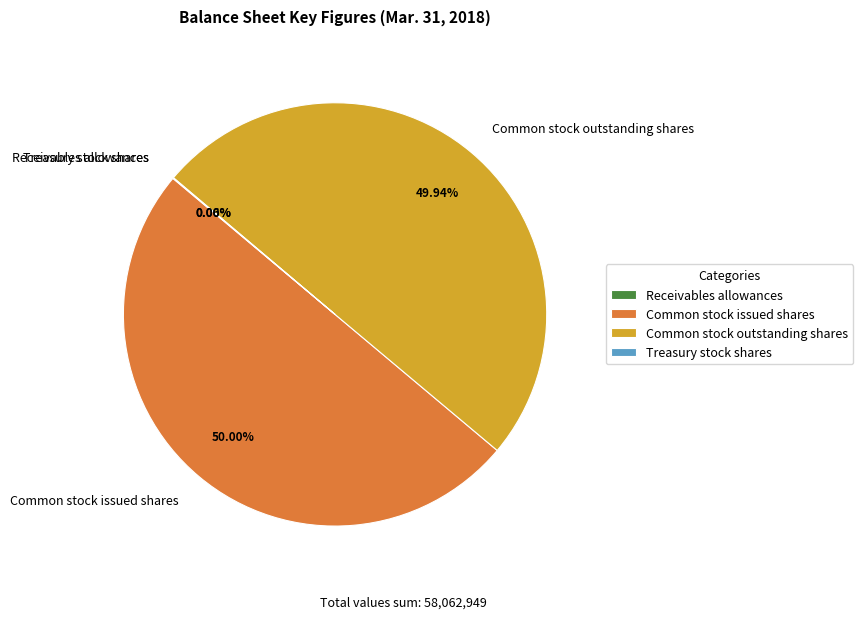

To the nearest percent, what percentage of the pie is Common stock outstanding shares?

50%